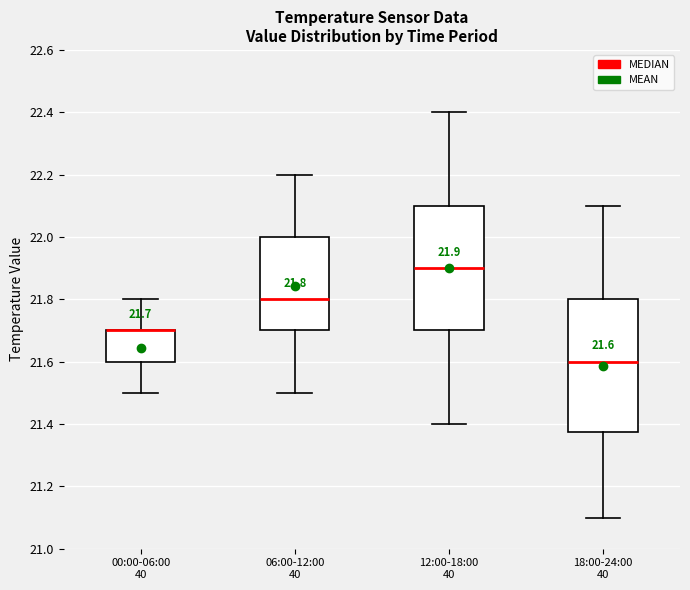

Comparing the boxes themselves (not the whiskers), which one is the tallest?

18:00-24:00 40